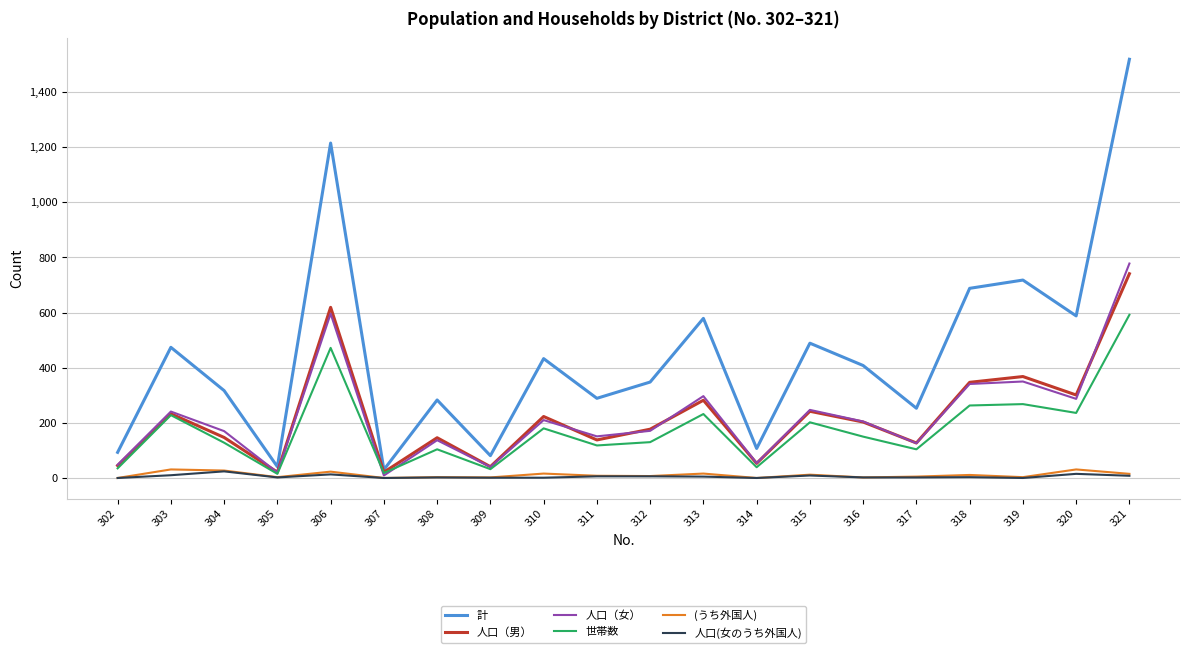

How many categories are shown in the chart?

20